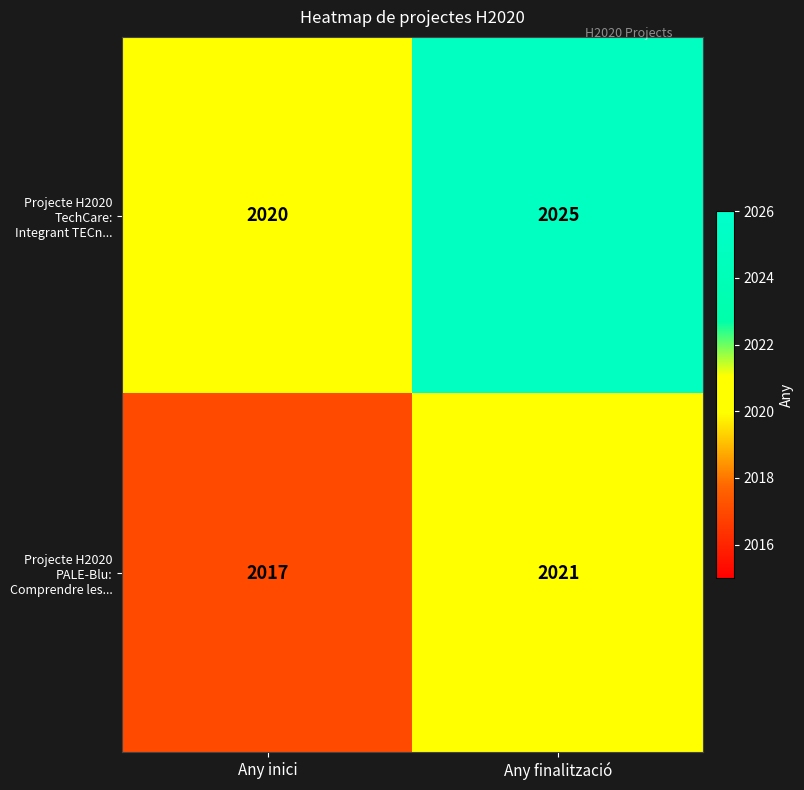

How many data points in Projecte H2020 TechCare: Integrant TECn... are less than 2025?

1